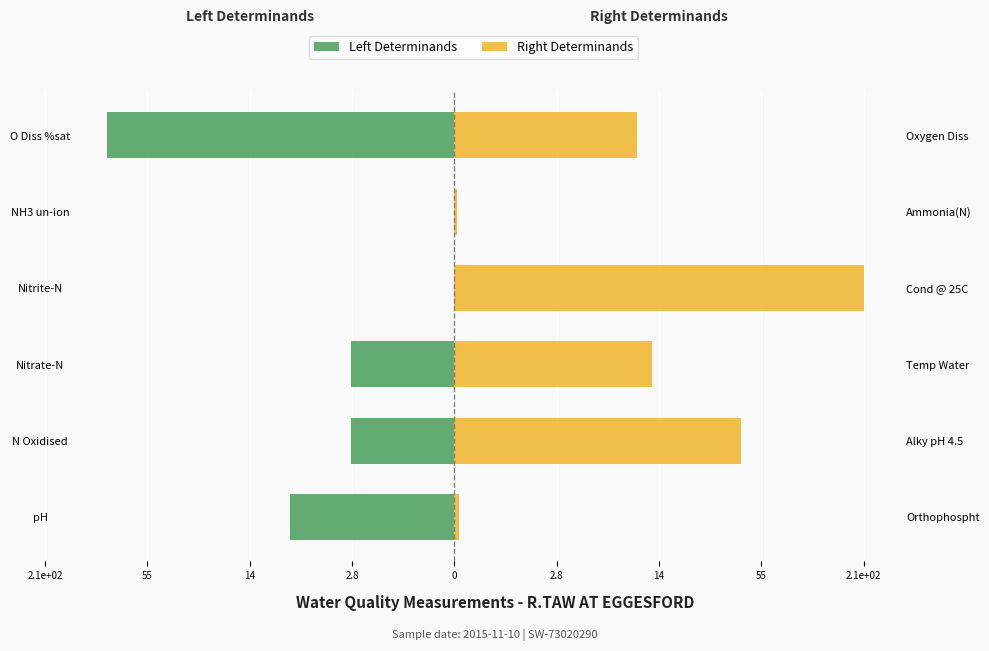

Which series has the largest total across all categories?

Right Determinands